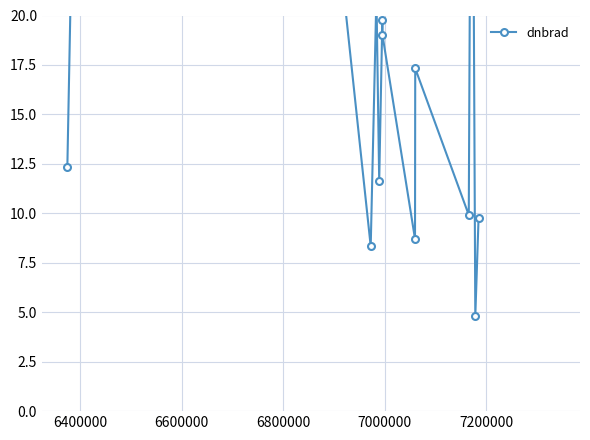

What is the greatest value displayed?

59.7